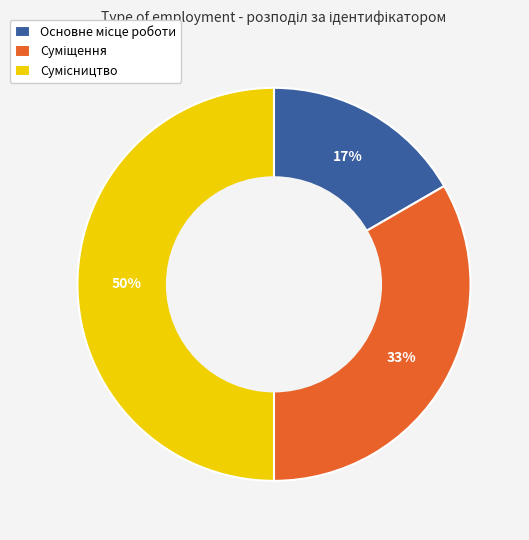

To the nearest percent, what is the average slice percentage?

33%